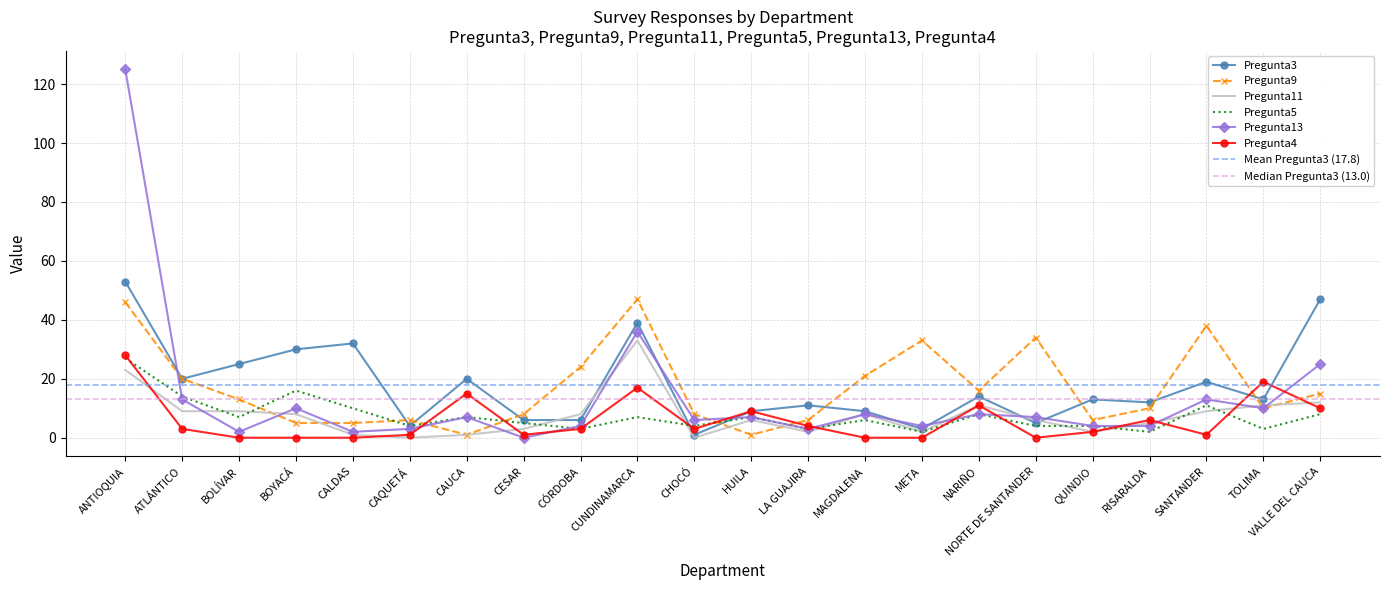

Between which two adjacent categories do Pregunta13 and Pregunta11 first intersect?

ATLÁNTICO and BOLÍVAR